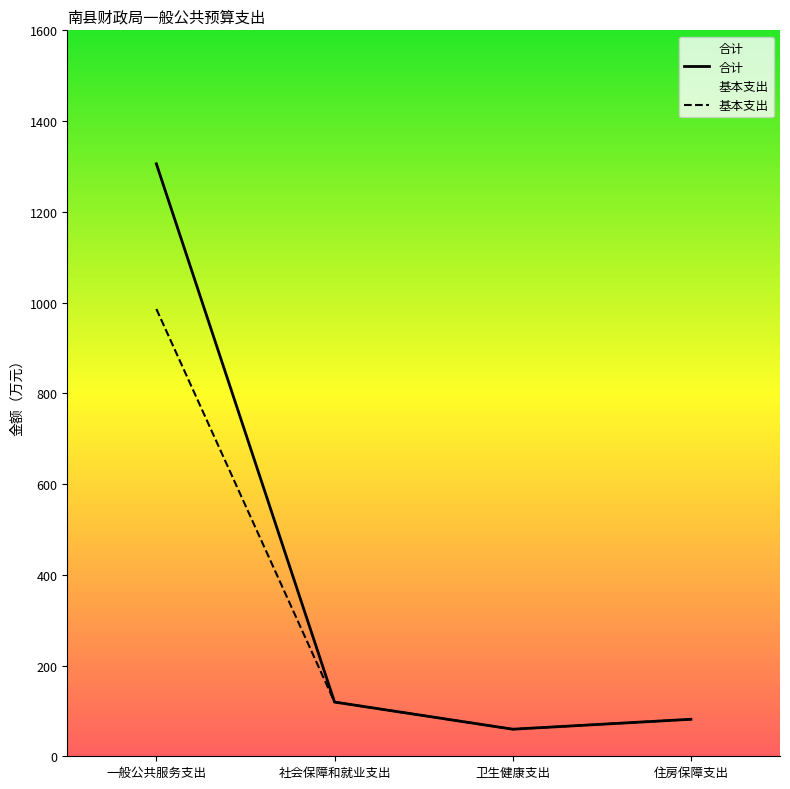

In 合计, how many points are lower than both neighbors (excluding endpoints)?

1